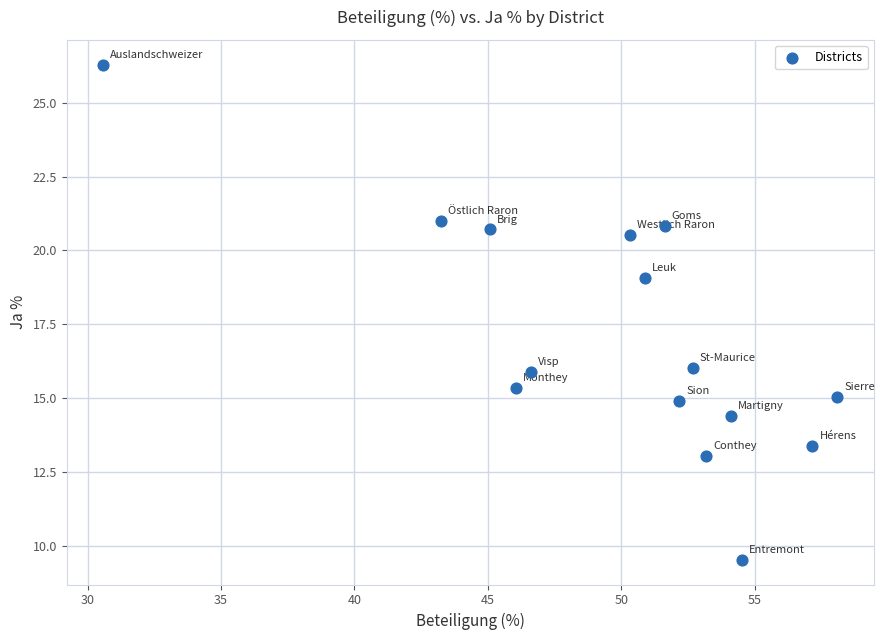

What is the range of X values (max minus min)?

27.5